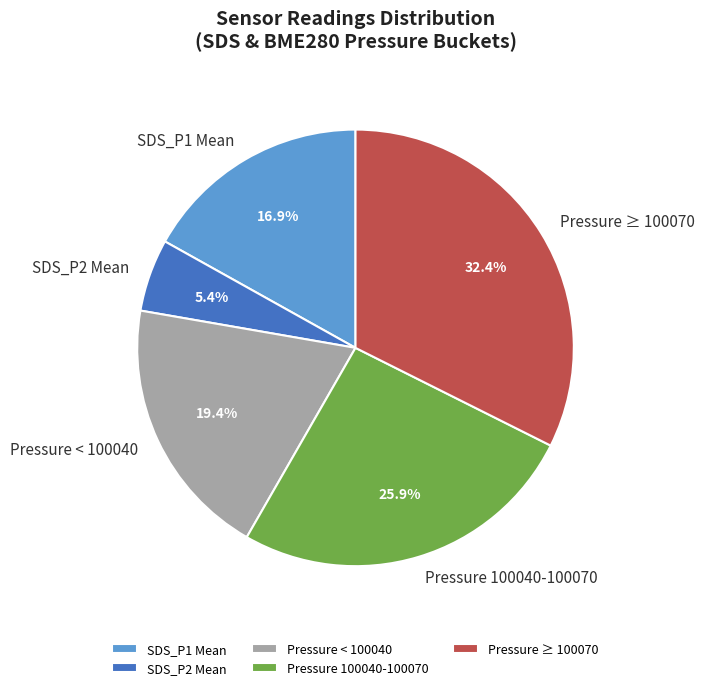

What is the ratio of the value at Pressure ≥ 100070 to the value at SDS_P2 Mean?

6.0